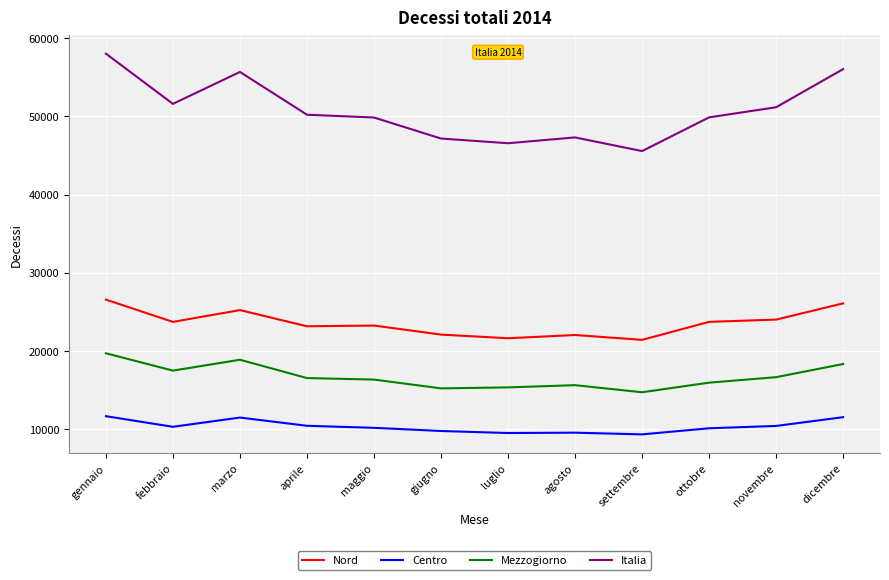

What is the spread (max minus min) of values at ottobre?

39718